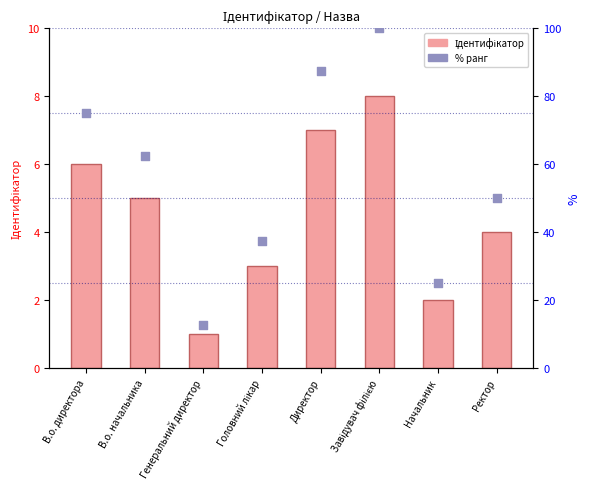

Which series has the widest spread of Y values?

% ранг